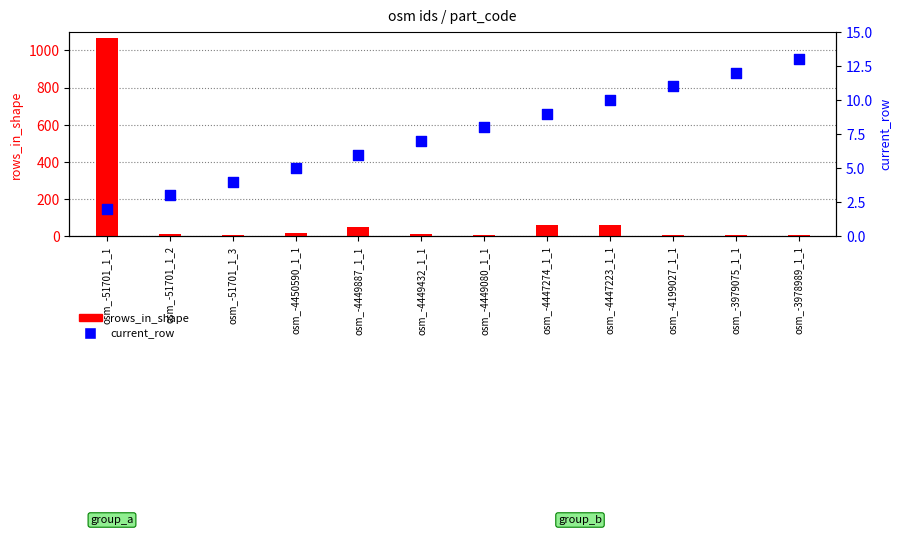

Which series has the largest Y range (max minus min)?

rows_in_shape